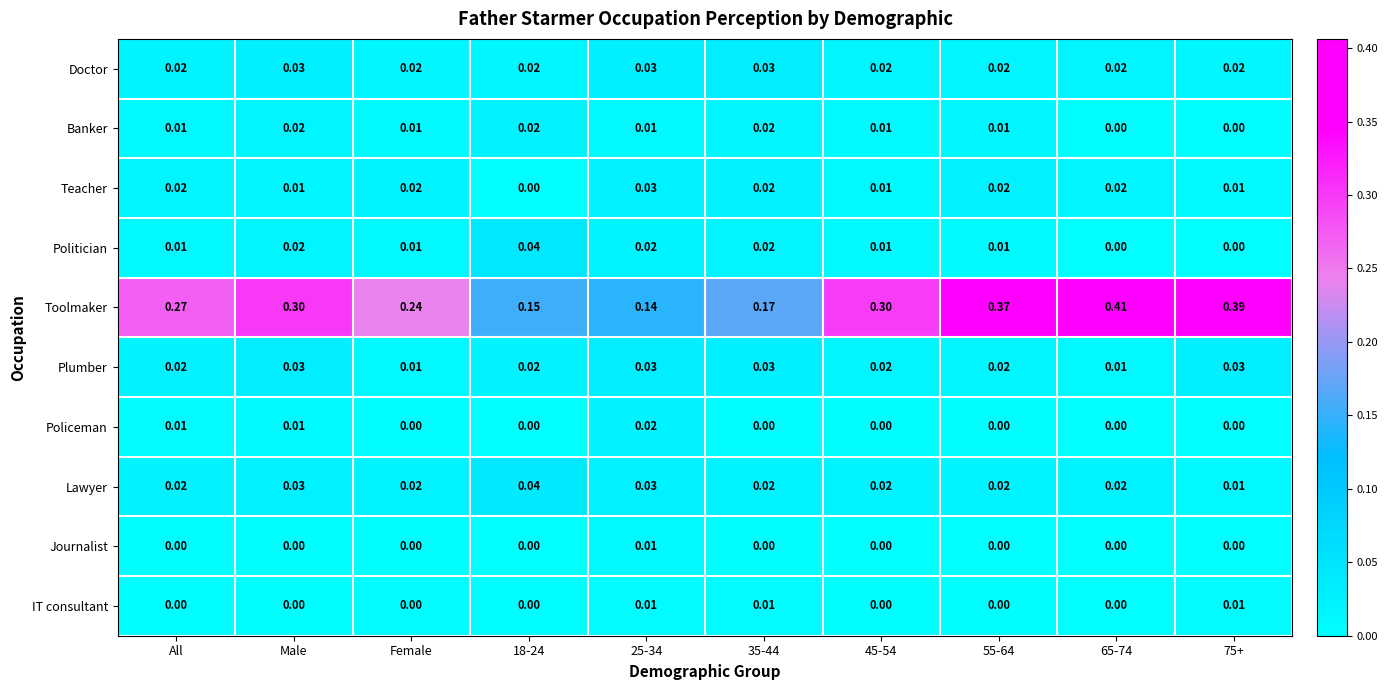

Which series changed the most between All and 65-74?

Toolmaker